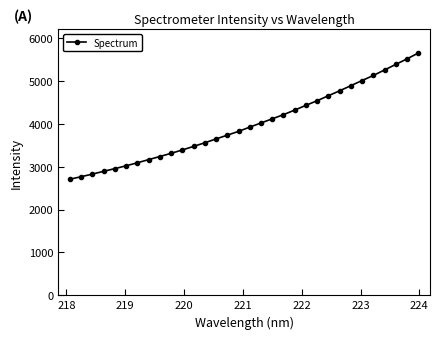

What is the minimum value shown in the chart?

2706.5